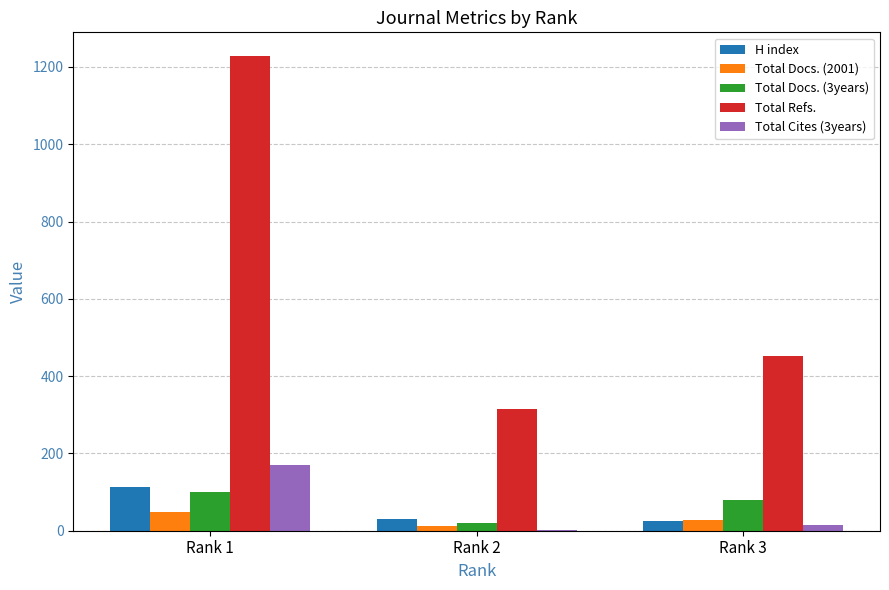

At which label does Total Refs. reach its peak?

Rank 1